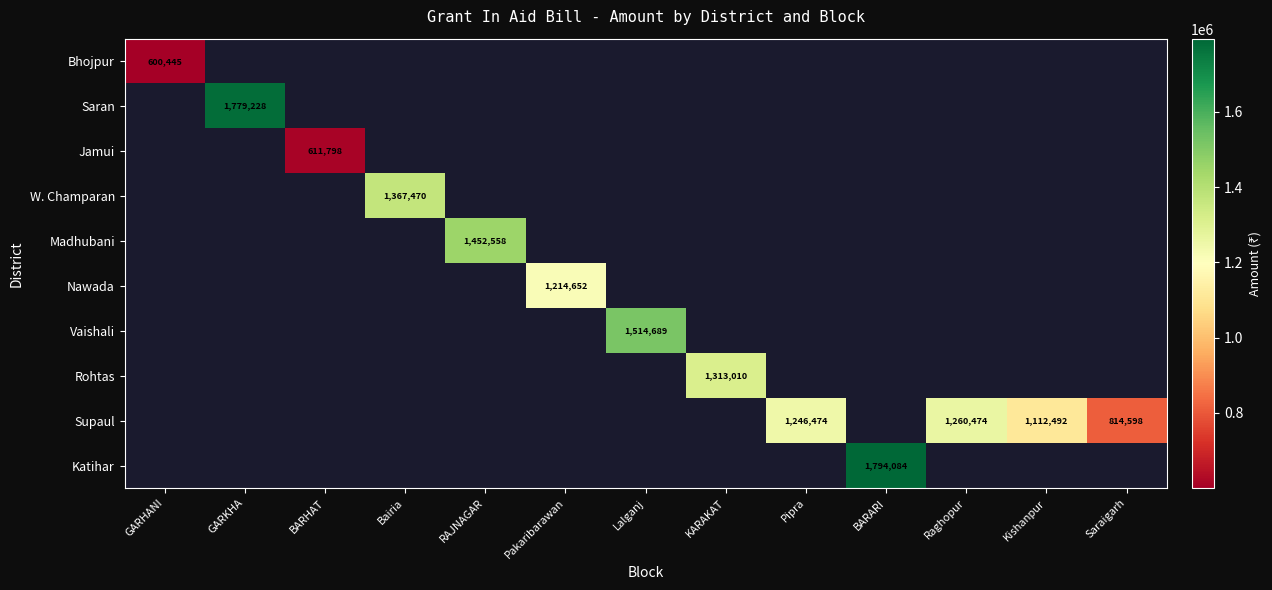

Is it true that Vaishali equals 453922 at Lalganj?

False